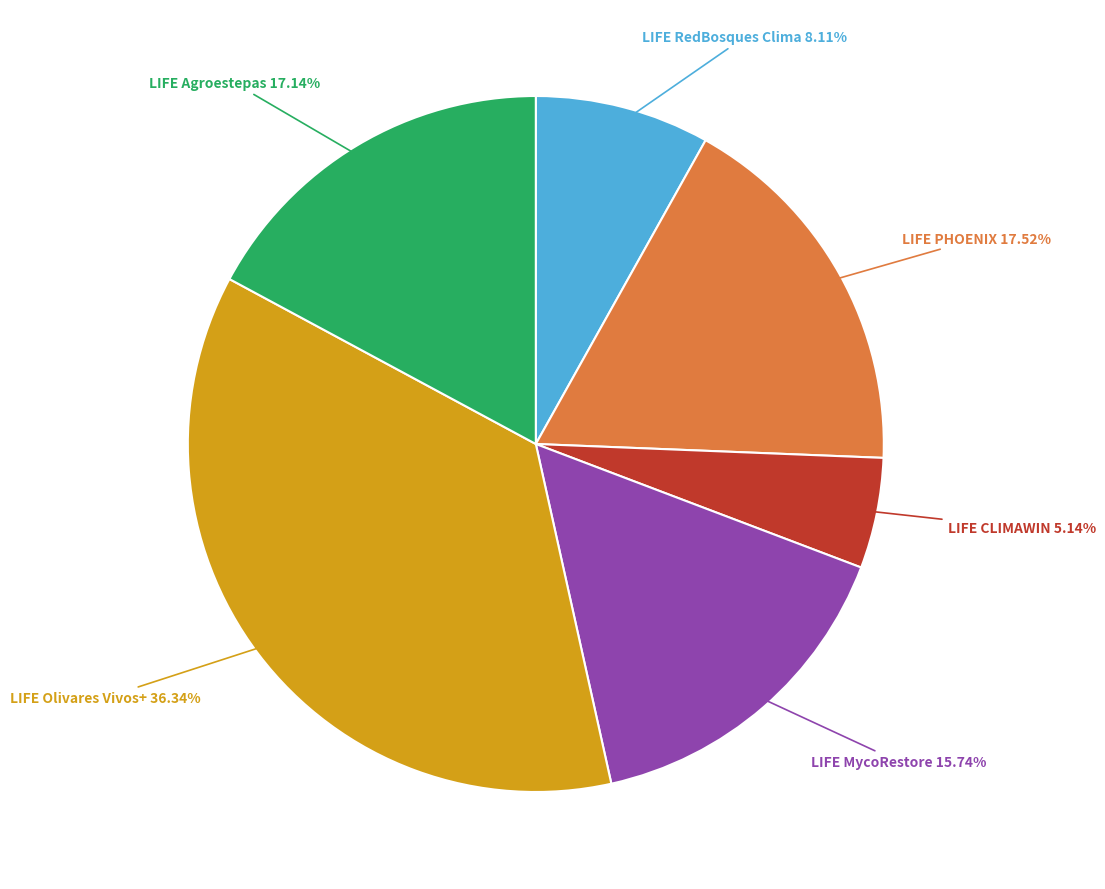

Is there a majority slice in this chart?

No